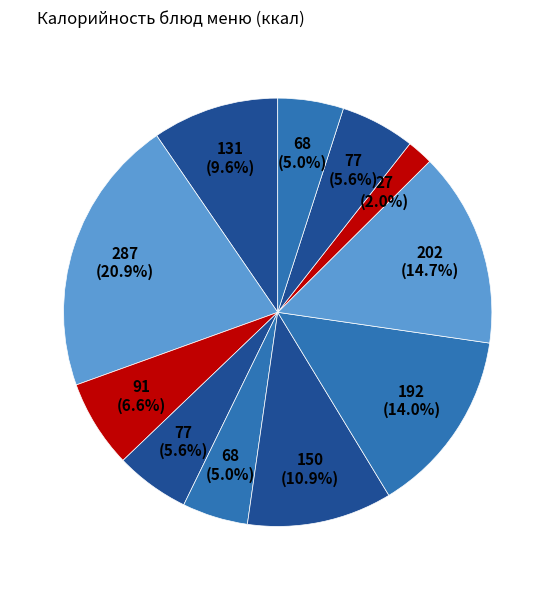

Count the number of slices in the pie.

11